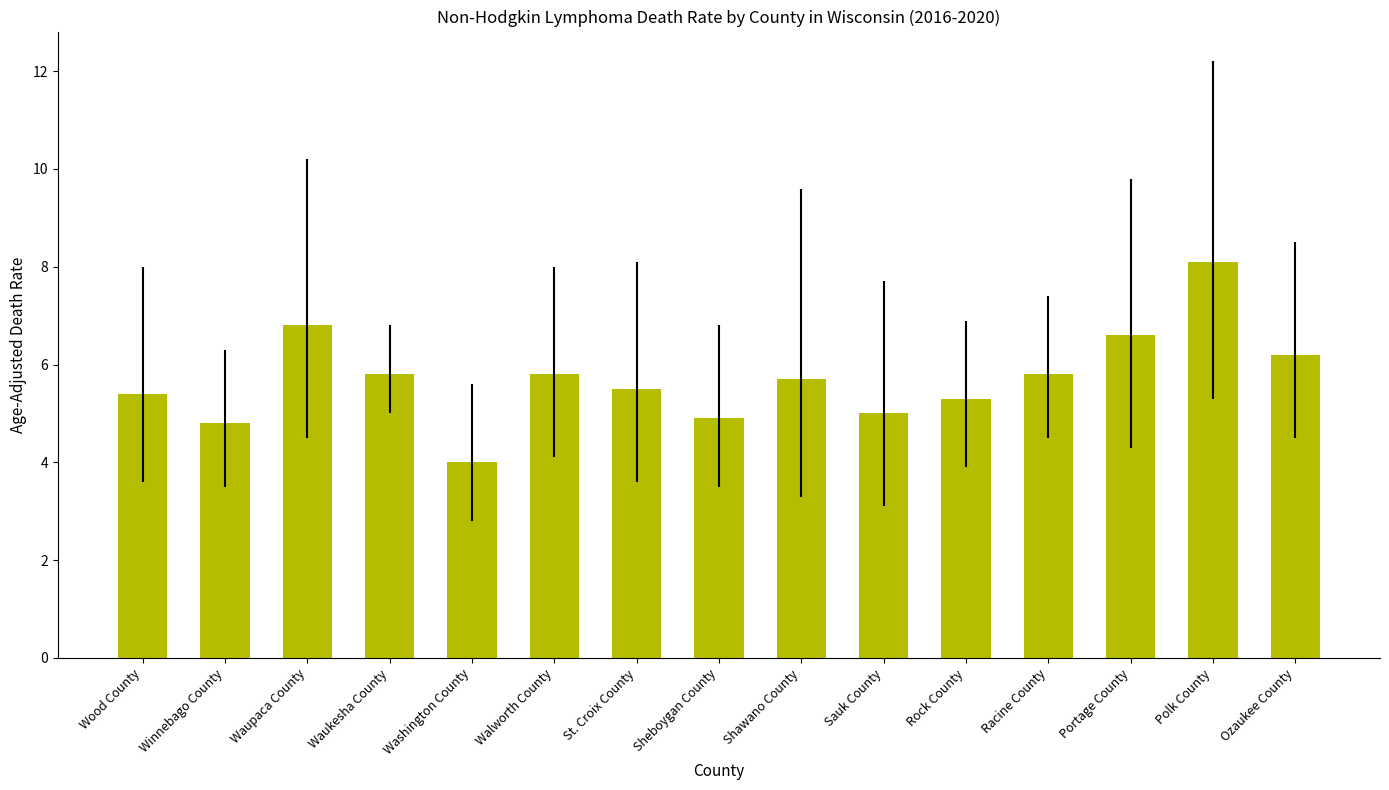

Which category has the lowest value across all series?

Washington County